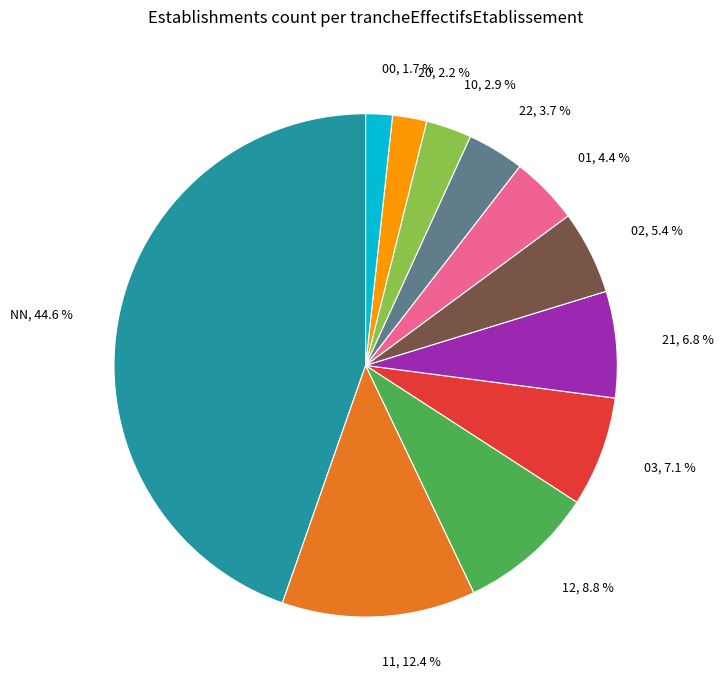

Is there any slice that represents more than half of the pie?

No